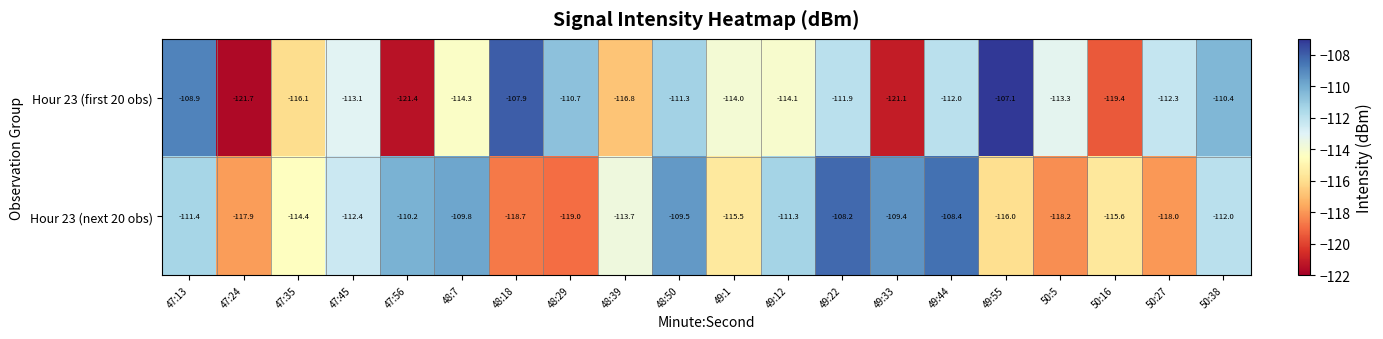

At which category is the sum across all series the highest?

49:22